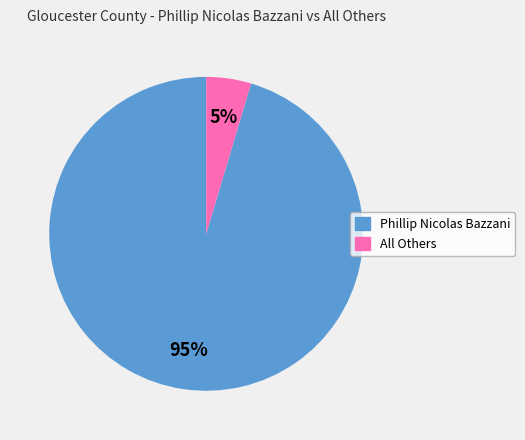

Does any single category account for the majority?

Yes